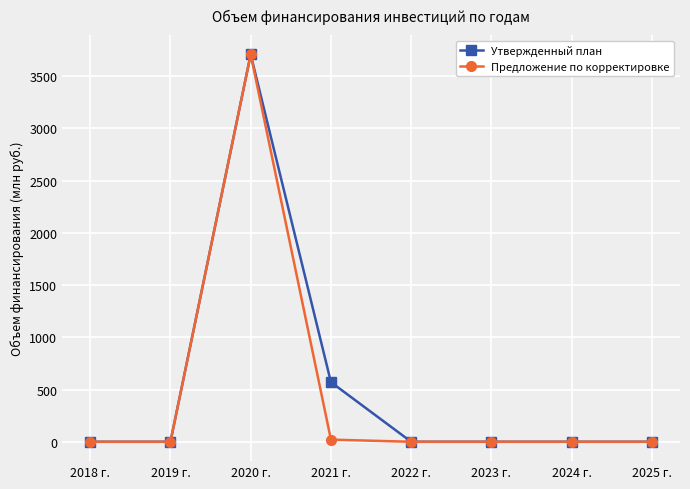

Reading left to right, list all the values displayed in this chart.

Утвержденный план: 2018 г.=0.0	2019 г.=0.0	2020 г.=3706.4	2021 г.=570.6	2022 г.=0.0	2023 г.=0.0	2024 г.=0.0	2025 г.=0.0
Предложение по корректировке: 2018 г.=0.0	2019 г.=0.0	2020 г.=3706.4	2021 г.=20.4	2022 г.=0.0	2023 г.=0.0	2024 г.=0.0	2025 г.=0.0